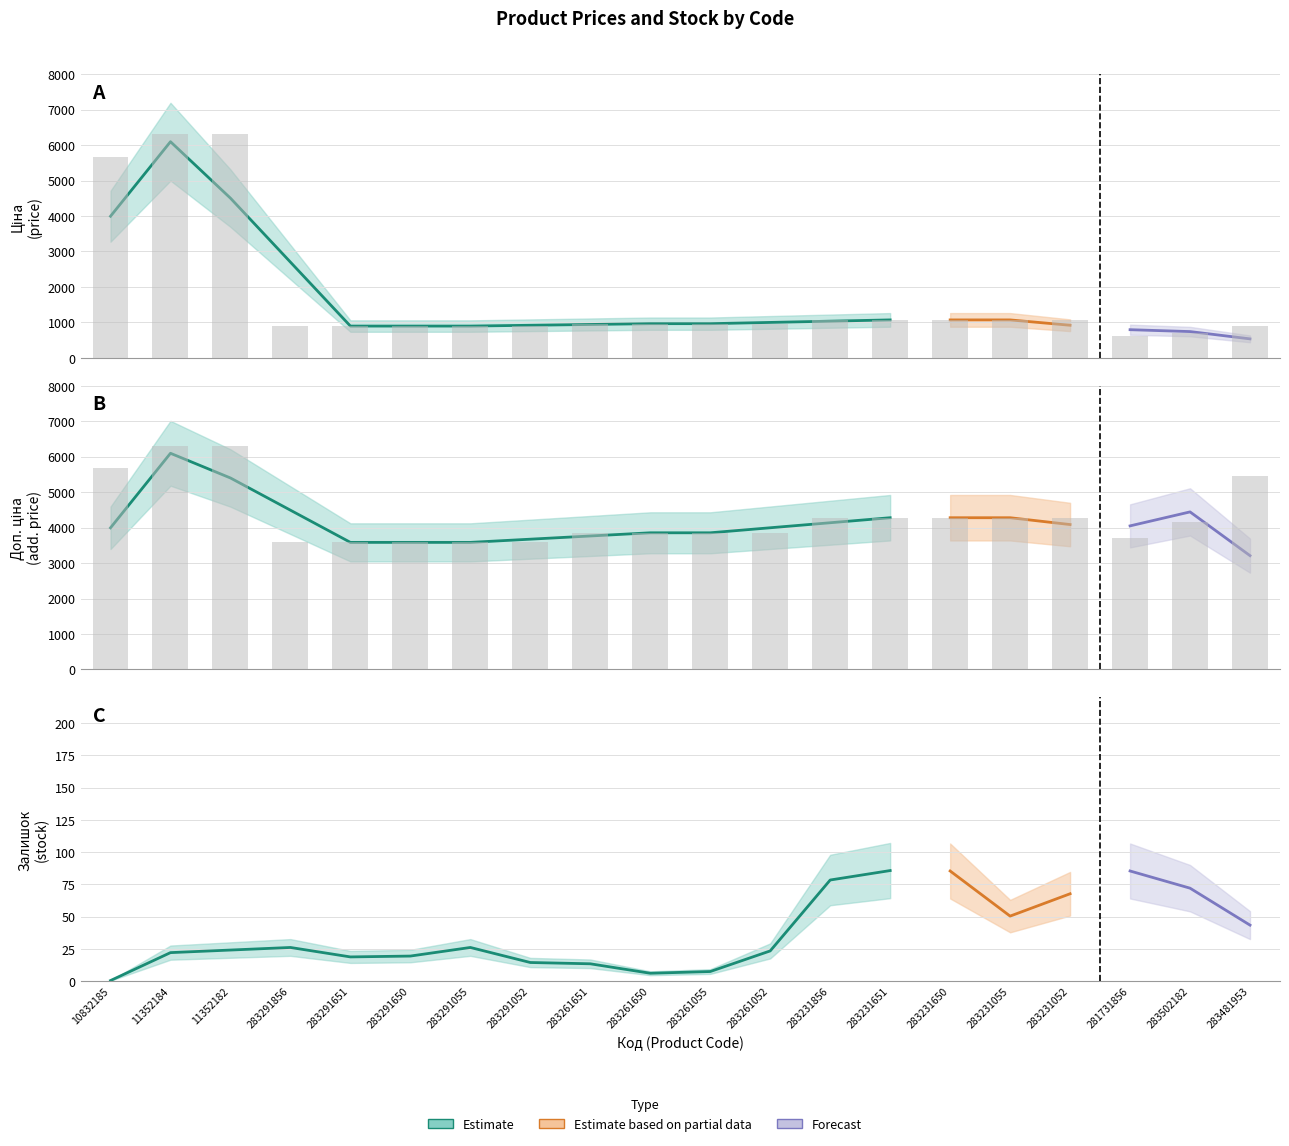

What is the spread (max minus min) of values at 283231055?

3209.3